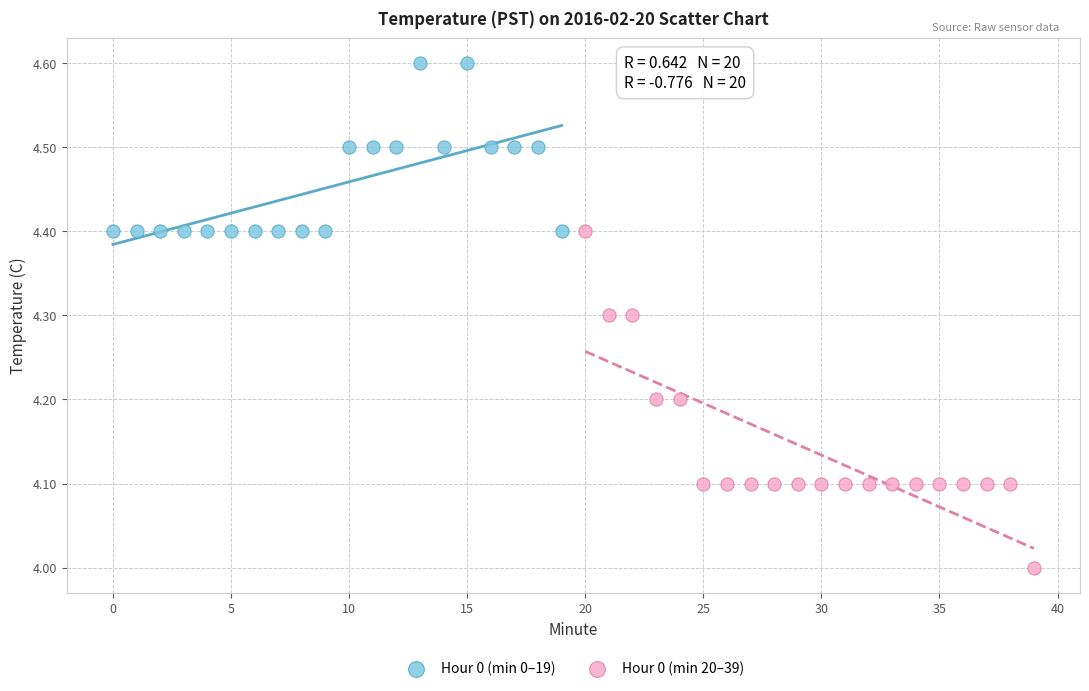

What are all the series names shown in the legend?

Hour 0 (min 0–19), Hour 0 (min 20–39)